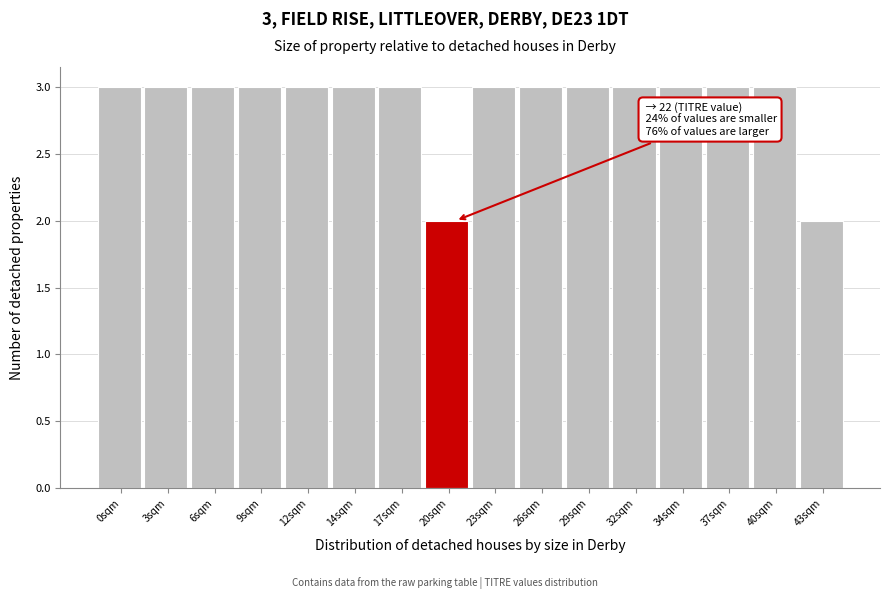

Reading left to right, transcribe all the data shown in this chart.

0sqm=3	3sqm=3	6sqm=3	9sqm=3	12sqm=3	14sqm=3	17sqm=3	20sqm=2	23sqm=3	26sqm=3	29sqm=3	32sqm=3	34sqm=3	37sqm=3	40sqm=3	43sqm=2